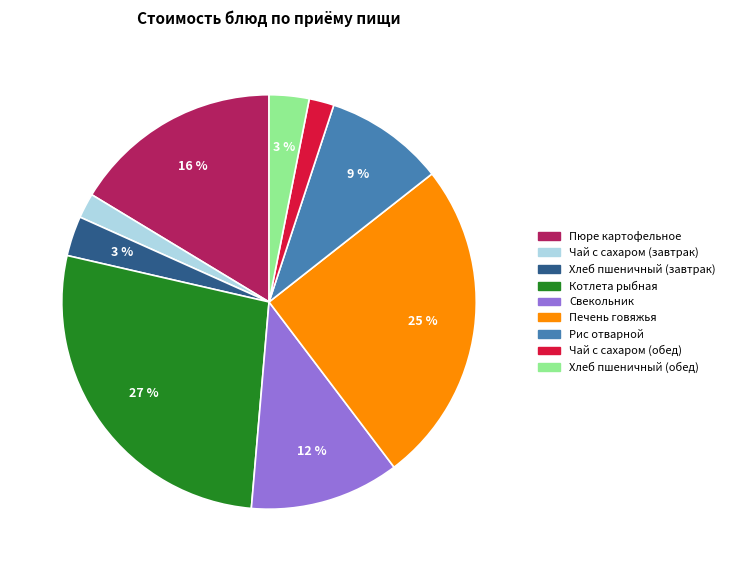

Between Чай с сахаром (обед) and Котлета рыбная, which is larger?

Котлета рыбная